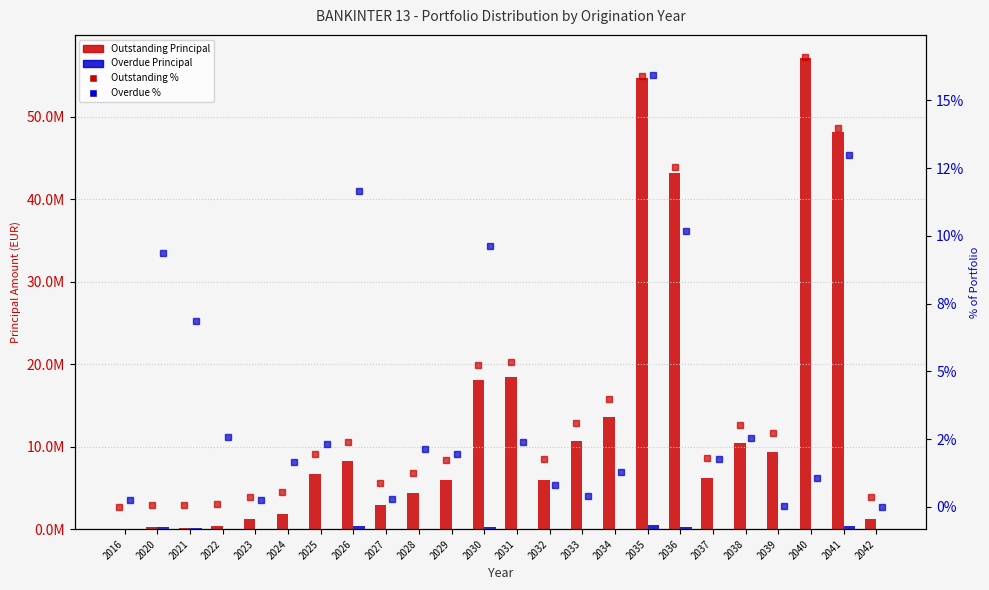

What is the sum of all Outstanding Principal Amount values?

329261134.9